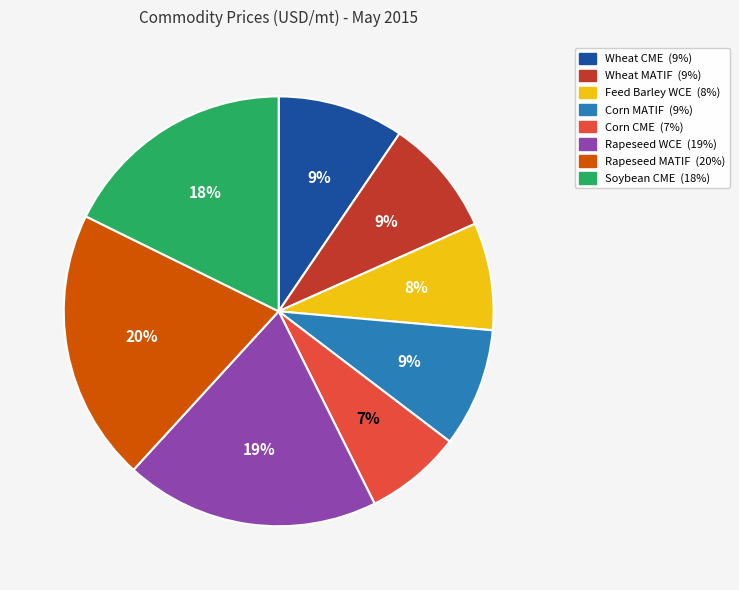

Does any single category account for the majority?

No